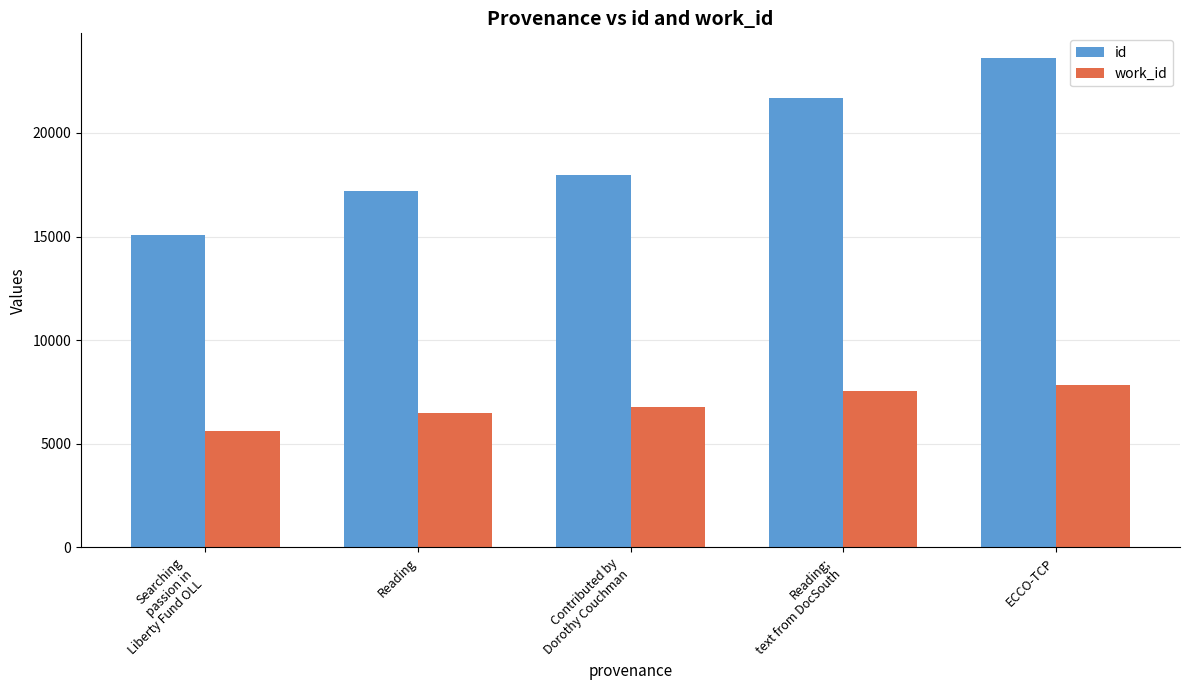

What is the value of the id bar at the 4th from the left?

21681